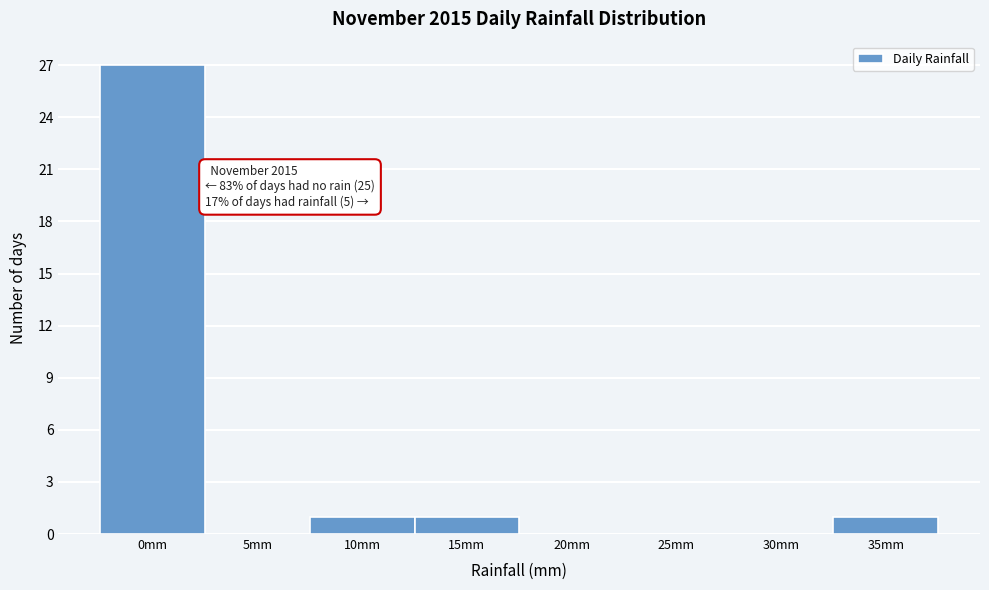

Reading left to right, what are all the values shown in this chart?

0mm=27	5mm=0	10mm=1	15mm=1	20mm=0	25mm=0	30mm=0	35mm=1